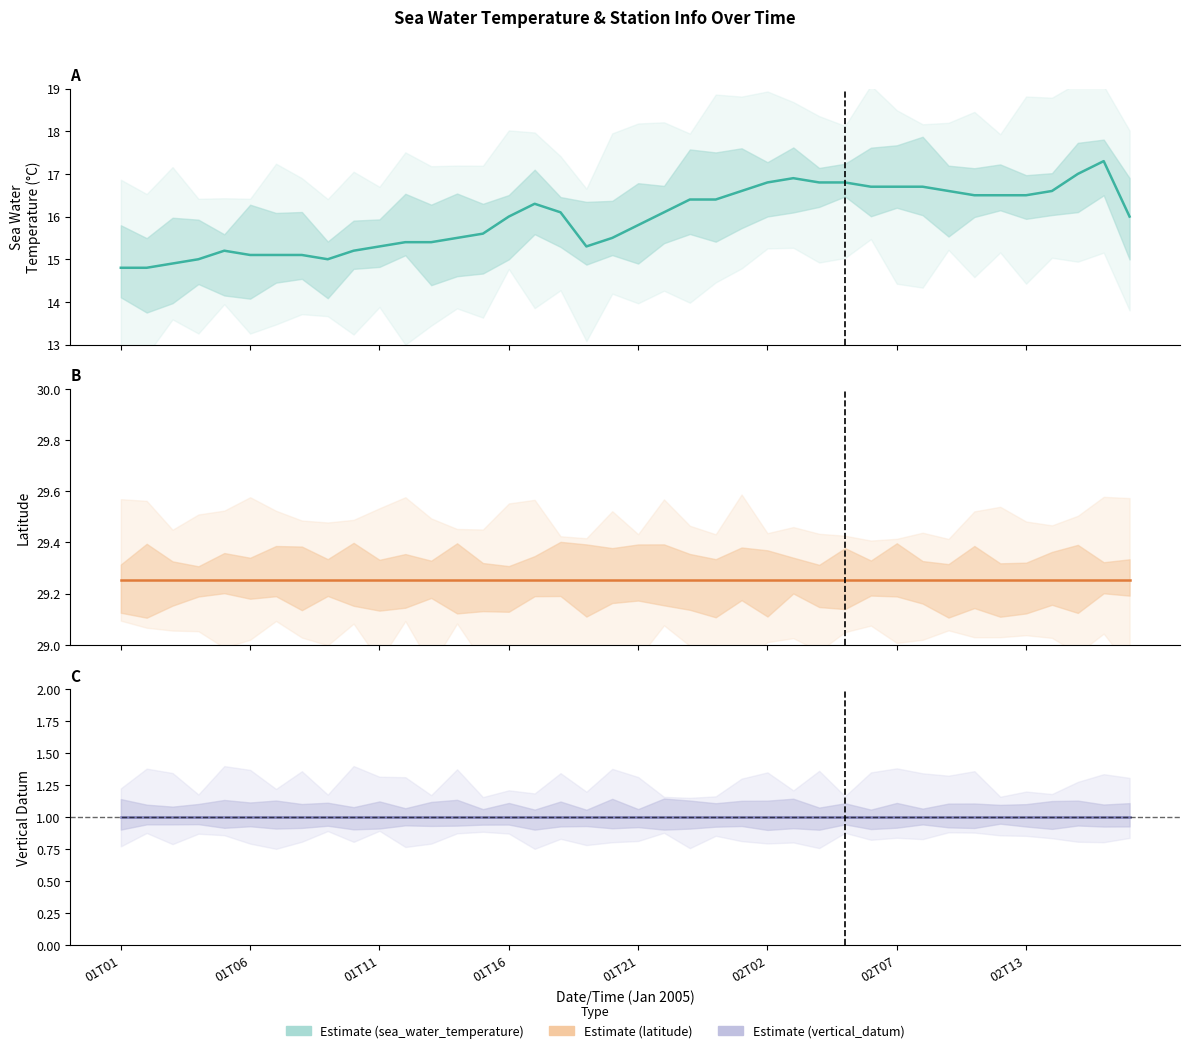

What is the difference between the sea_water_temperature values at 39 and 29?

0.7